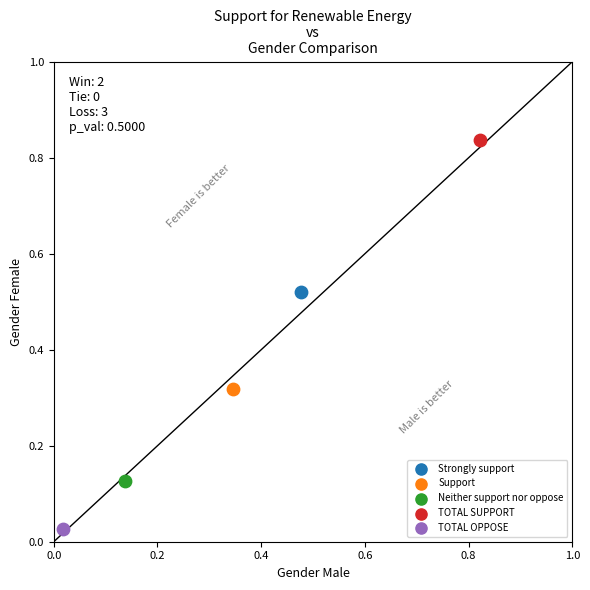

Which series reaches the maximum Y coordinate?

TOTAL SUPPORT